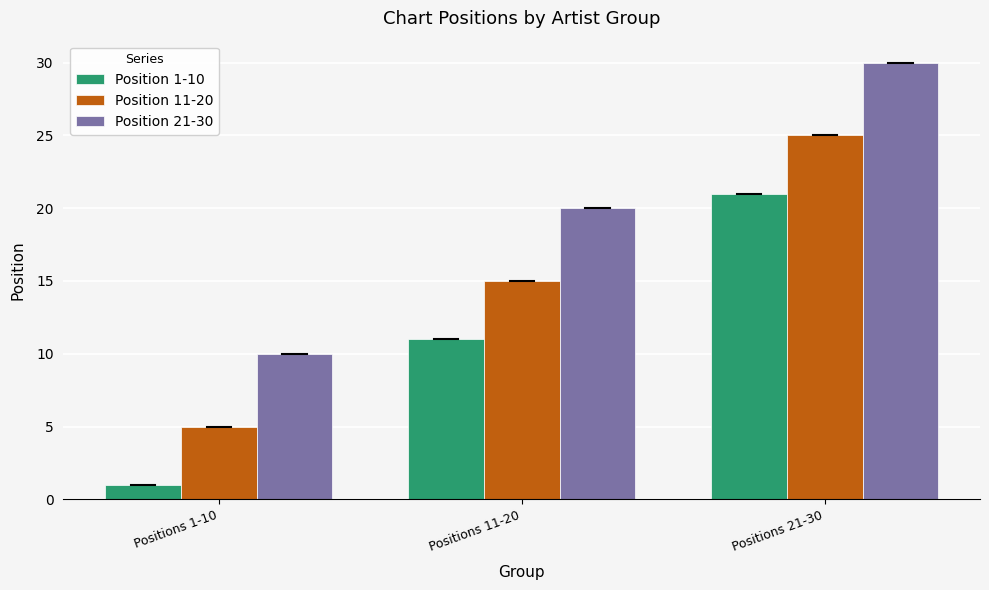

What is the label of the 3rd bar from the left?

Positions 21-30